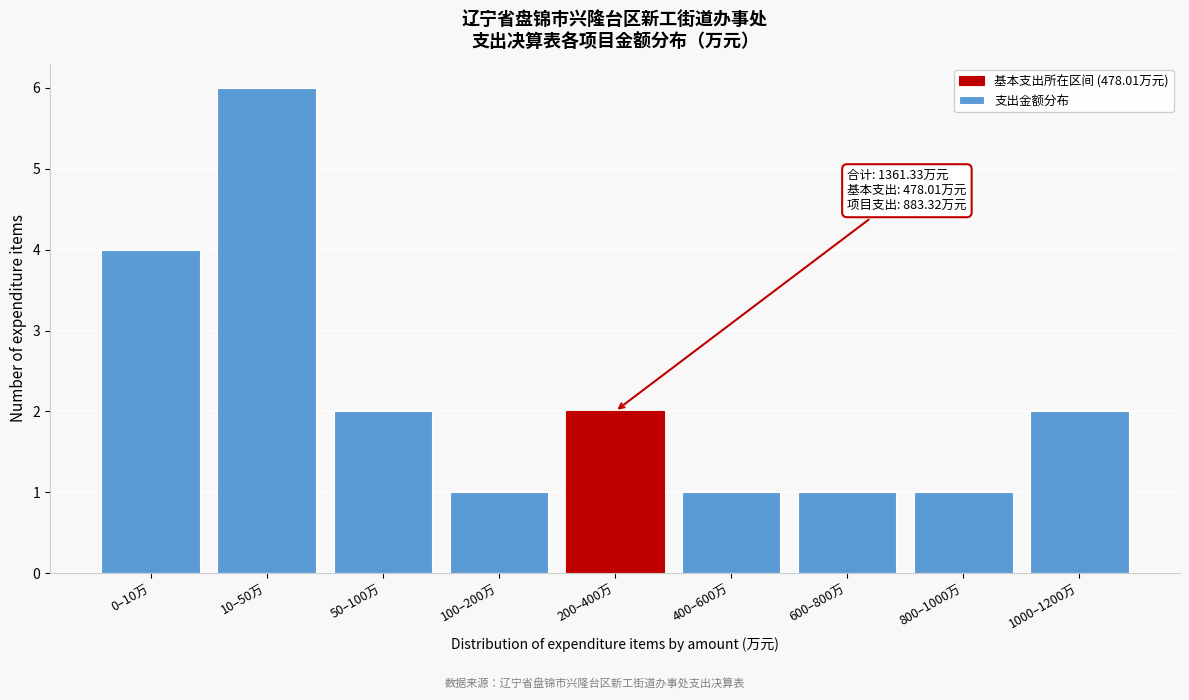

Reading left to right, extract all data points from this chart.

0–10万=4	10–50万=6	50–100万=2	100–200万=1	200–400万=2	400–600万=1	600–800万=1	800–1000万=1	1000–1200万=2